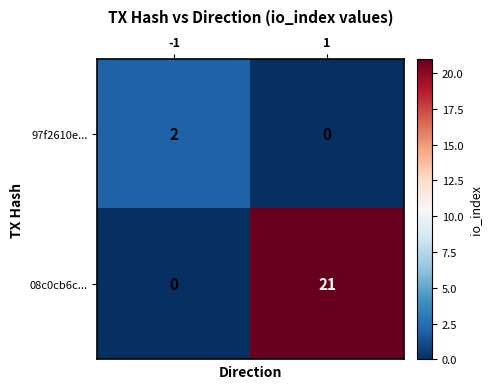

Which series changed the most between -1 and 1?

08c0cb6c...